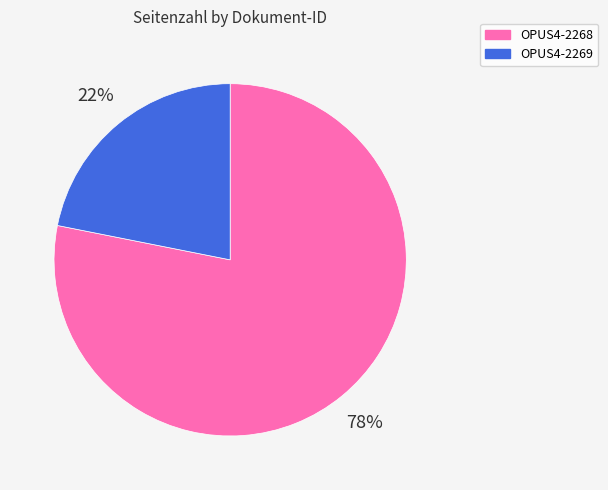

Combined, do OPUS4-2269 and OPUS4-2268 account for over 50%?

Yes